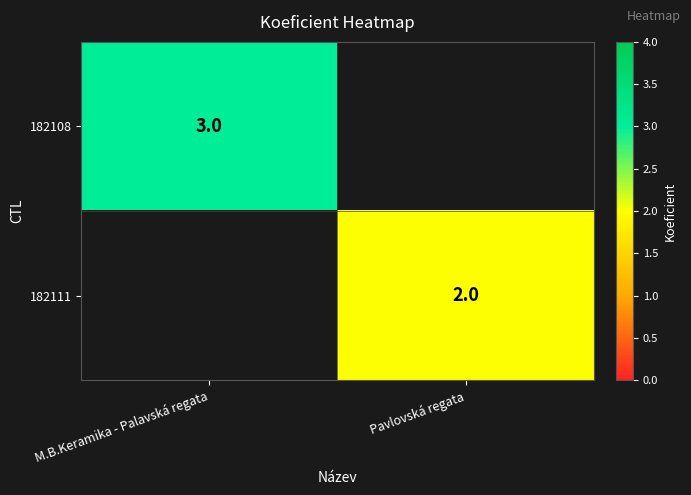

At how many categories does at least one series exceed 1?

2